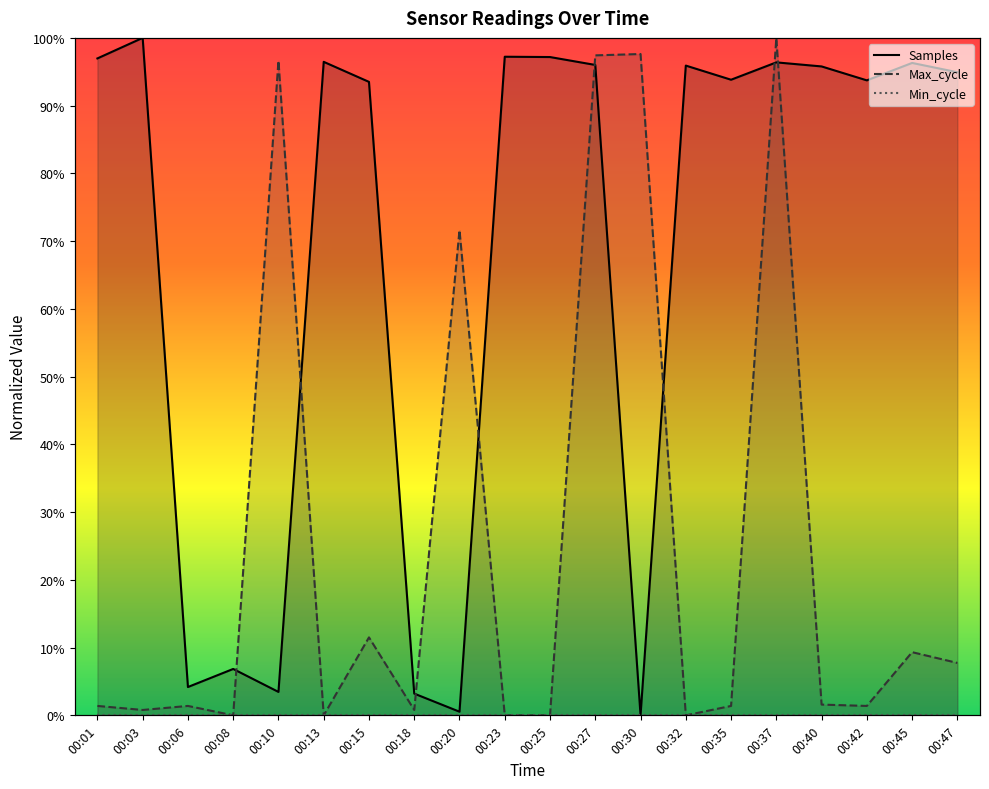

True or false: Samples has more than 1 points higher than both neighbors.

True